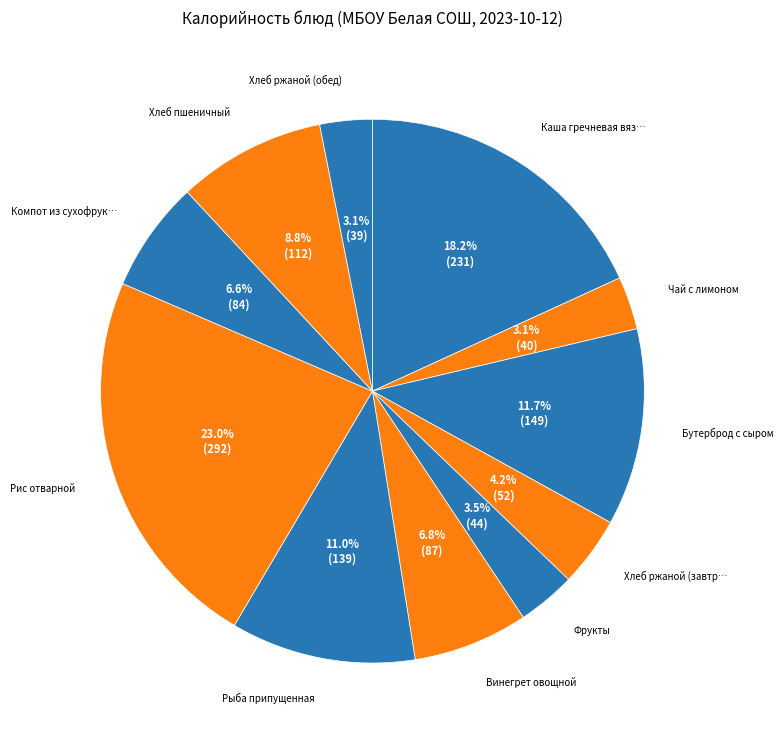

Rank the categories by value from lowest to highest.

Хлеб ржаной (обед), Чай с лимоном, Фрукты, Хлеб ржаной (завтрак), Компот из сухофруктов, Винегрет овощной, Хлеб пшеничный, Рыба припущенная, Бутерброд с сыром, Каша гречневая вязкая, Рис отварной